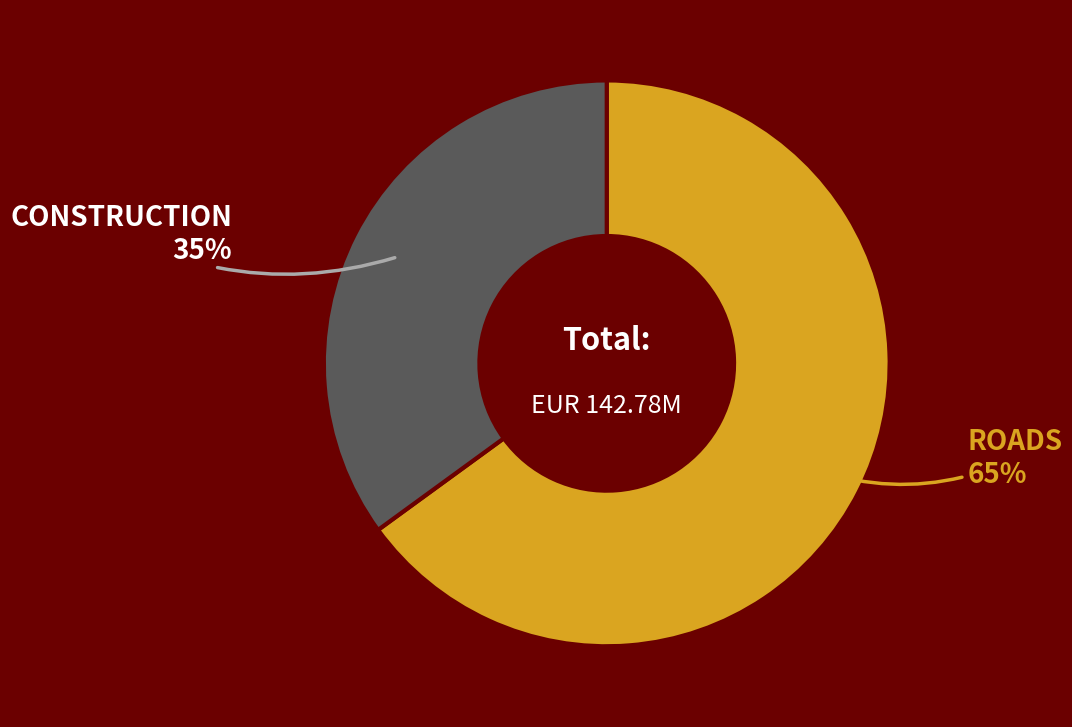

Does any single category account for the majority?

Yes